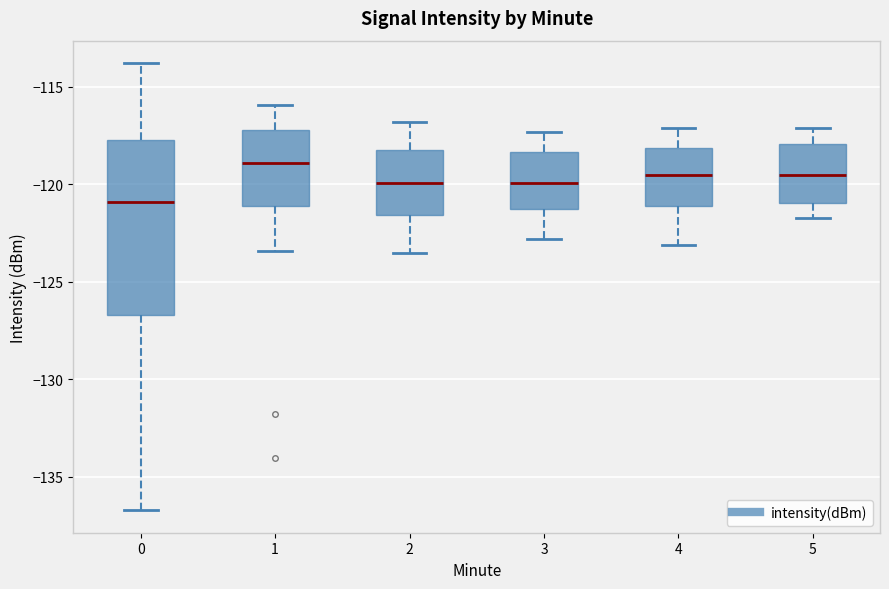

Reading left to right, transcribe this box plot: for each box, give where its median line is, the range the box spans, and where its two whiskers end, as read against the y-axis. The values are not printed on the chart, so give them approximately, as read against the axis.

0: median -121.0, box -126.5 to -117.5, whiskers -136.5 to -114.0
1: median -119.0, box -121.0 to -117.0, whiskers -123.5 to -116.0
2: median -120.0, box -121.5 to -118.0, whiskers -123.5 to -117.0
3: median -120.0, box -121.5 to -118.5, whiskers -123.0 to -117.5
4: median -119.5, box -121.0 to -118.0, whiskers -123.0 to -117.0
5: median -119.5, box -121.0 to -118.0, whiskers -121.5 to -117.0